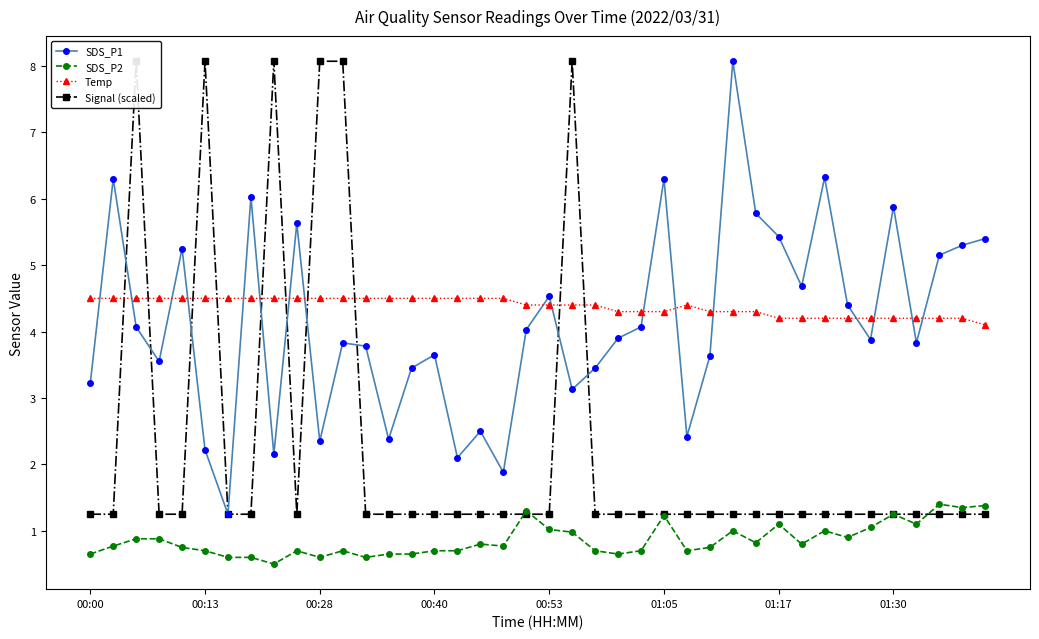

Reading left to right, transcribe all the data shown in this chart.

SDS_P1: 3.2	6.3	4.1	3.5	5.2	2.2	1.2	6.0	2.1	5.6	2.4	3.8	3.8	2.4	3.5	3.6	2.1	2.5	1.9	4.0	4.5	3.1	3.5	3.9	4.1	6.3	2.4	3.6	8.1	5.8	5.4	4.7	6.3	4.4	3.9	5.9	3.8	5.2	5.3	5.4
SDS_P2: 0.7	0.8	0.9	0.9	0.8	0.7	0.6	0.6	0.5	0.7	0.6	0.7	0.6	0.7	0.7	0.7	0.7	0.8	0.8	1.3	1.0	1.0	0.7	0.7	0.7	1.2	0.7	0.8	1.0	0.8	1.1	0.8	1.0	0.9	1.1	1.2	1.1	1.4	1.4	1.4
Temp: 4.5	4.5	4.5	4.5	4.5	4.5	4.5	4.5	4.5	4.5	4.5	4.5	4.5	4.5	4.5	4.5	4.5	4.5	4.5	4.4	4.4	4.4	4.4	4.3	4.3	4.3	4.4	4.3	4.3	4.3	4.2	4.2	4.2	4.2	4.2	4.2	4.2	4.2	4.2	4.1
Signal (scaled): 1.2	1.2	8.1	1.2	1.2	8.1	1.2	1.2	8.1	1.2	8.1	8.1	1.2	1.2	1.2	1.2	1.2	1.2	1.2	1.2	1.2	8.1	1.2	1.2	1.2	1.2	1.2	1.2	1.2	1.2	1.2	1.2	1.2	1.2	1.2	1.2	1.2	1.2	1.2	1.2